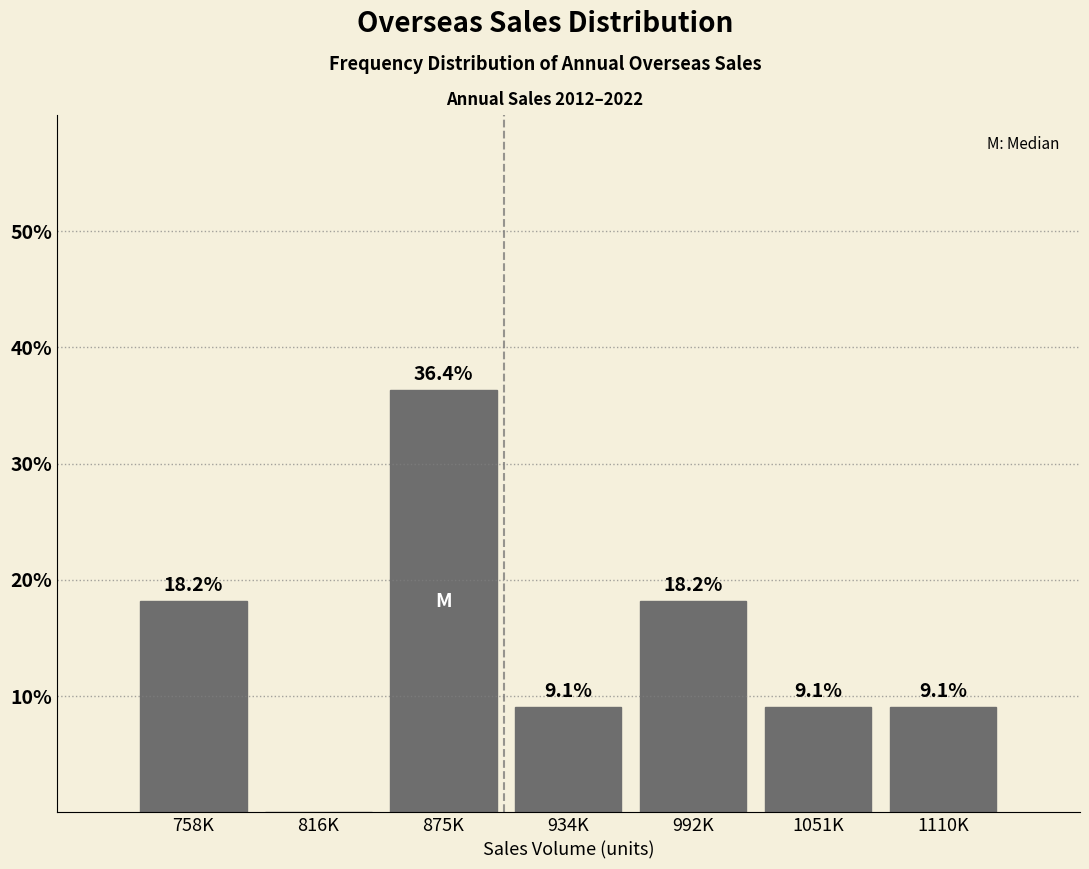

Reading left to right, list all the values displayed in this chart.

758K=18.2	816K=0.0	875K=36.4	934K=9.1	992K=18.2	1051K=9.1	1110K=9.1